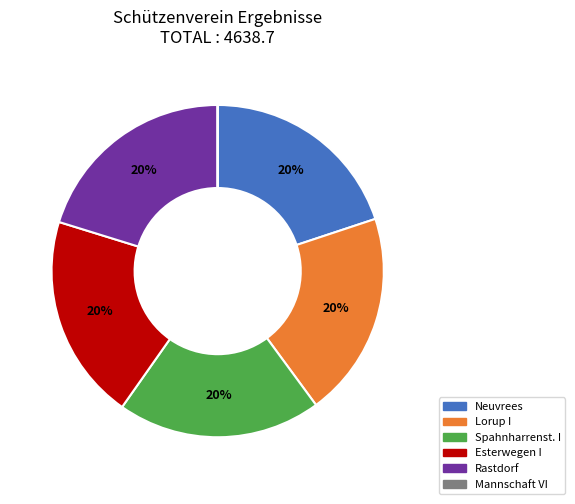

To the nearest percent, what is the average slice percentage?

17%